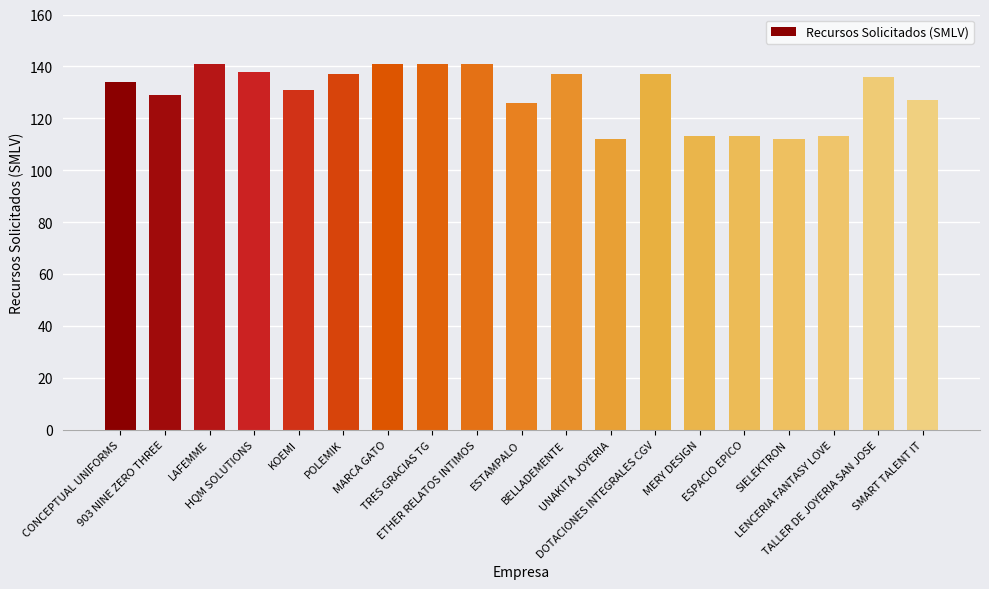

Does the chart contain any negative values?

No